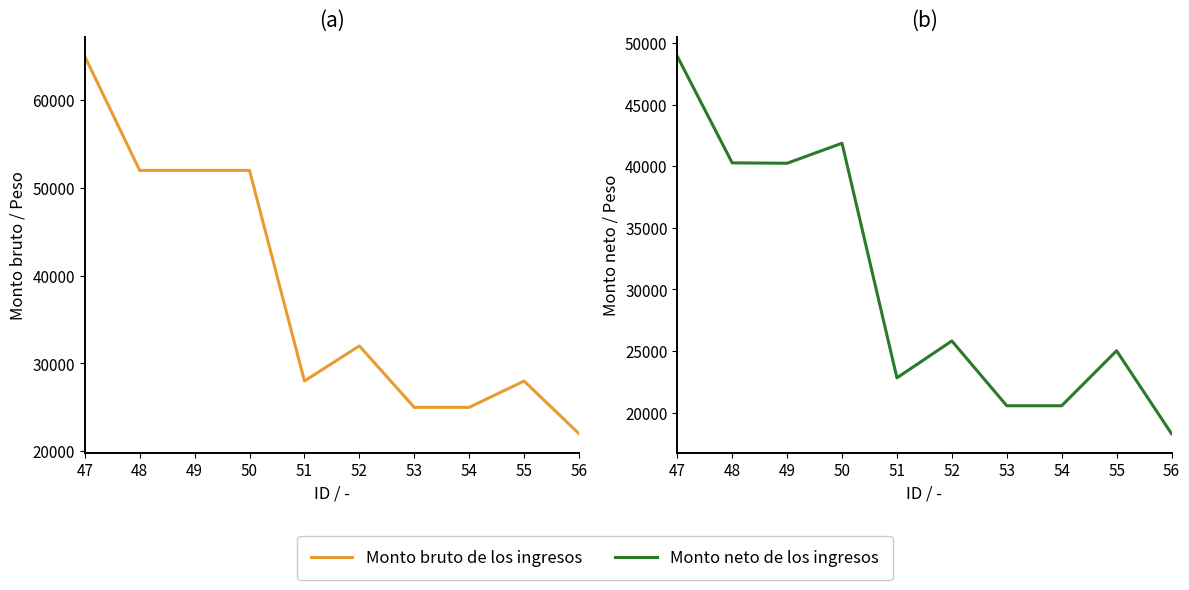

True or false: Monto neto de los ingresos and Monto bruto de los ingresos cross at least once.

False